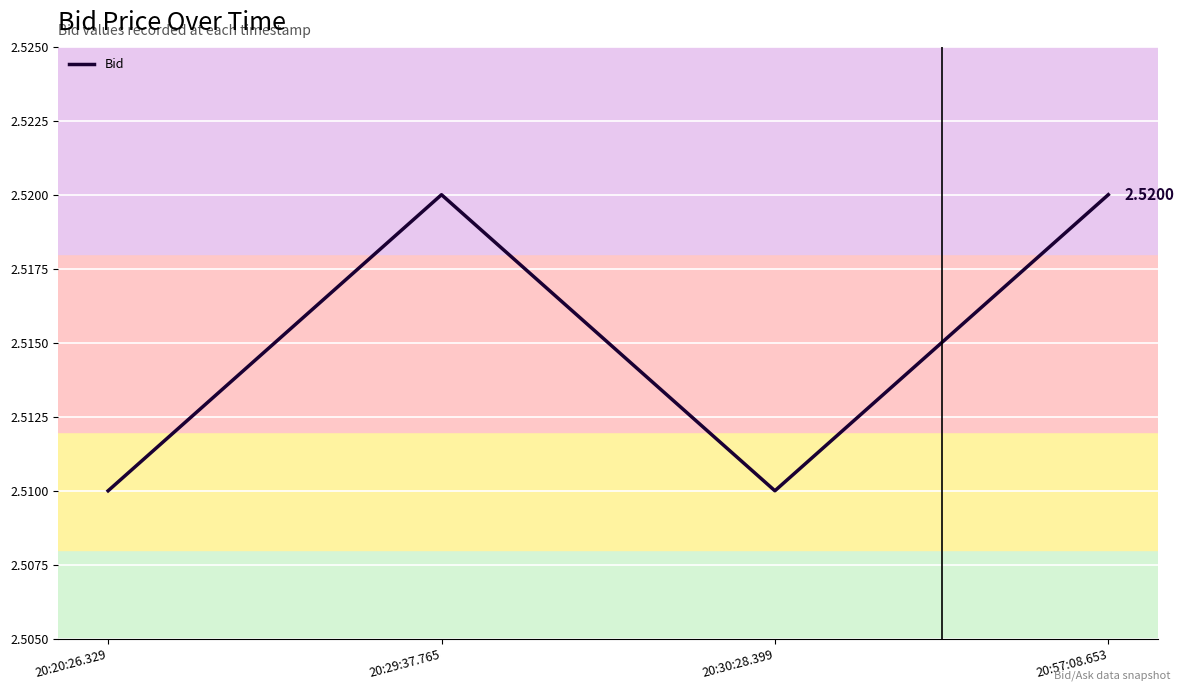

Does the chart display data point markers on the line(s)?

No